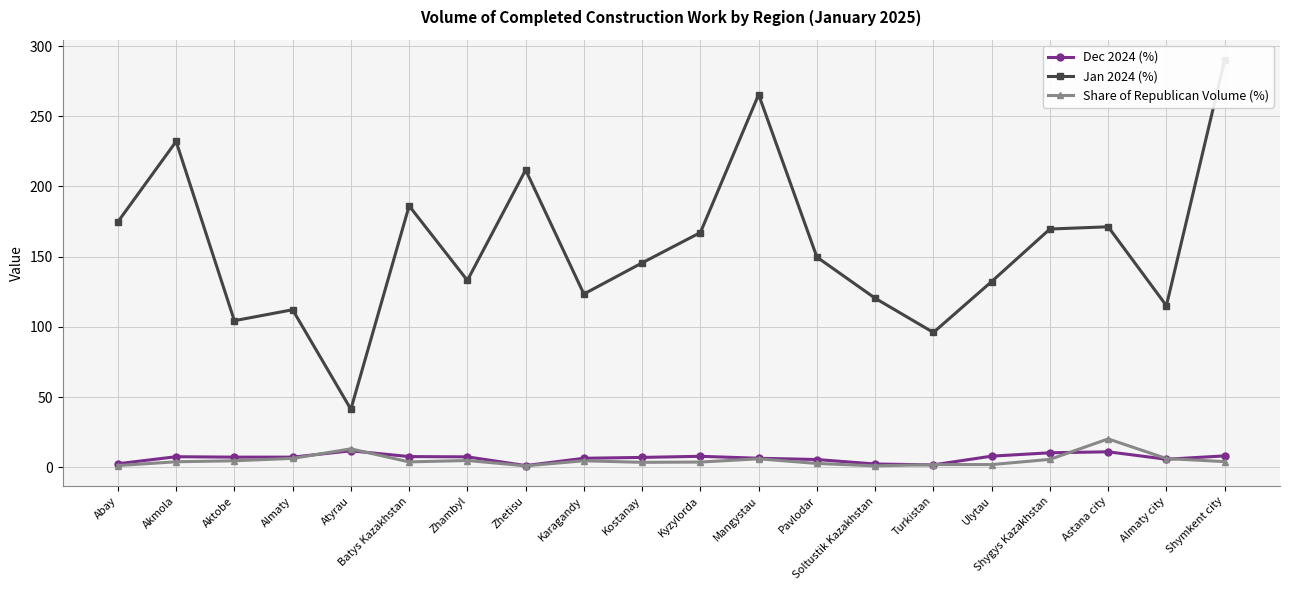

What is the label of the 17th point from the right?

Almaty